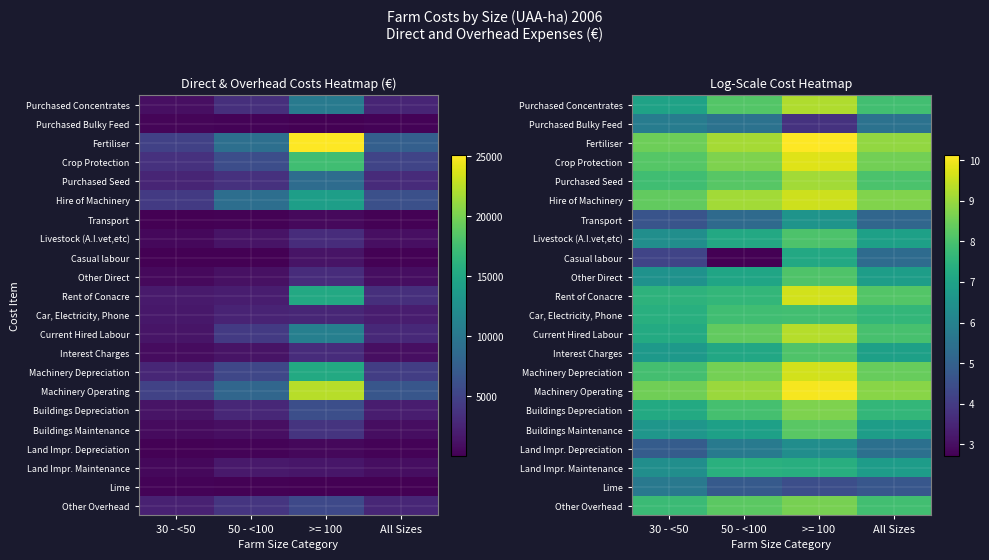

The value of Rent of Conacre at >= 100 is 2.6. True or false?

False